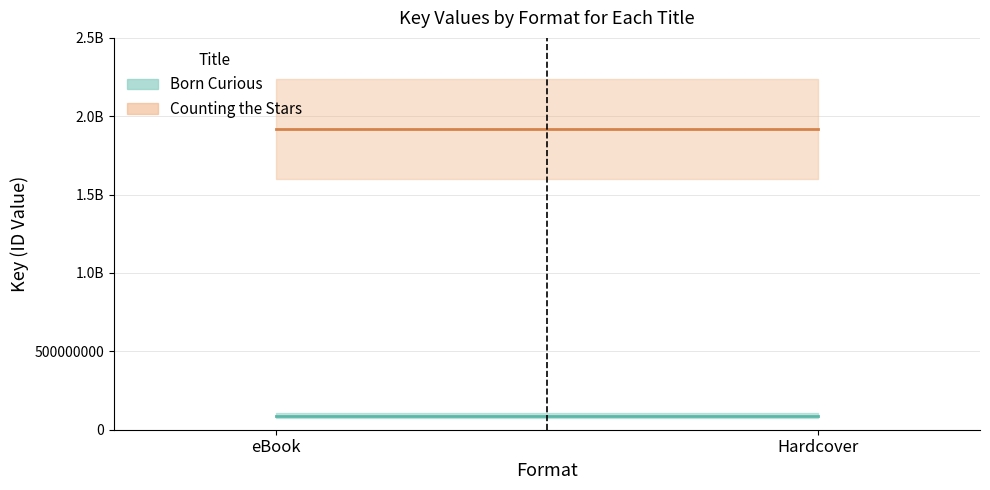

Is it true that Counting the Stars equals 2129669169 at eBook?

True